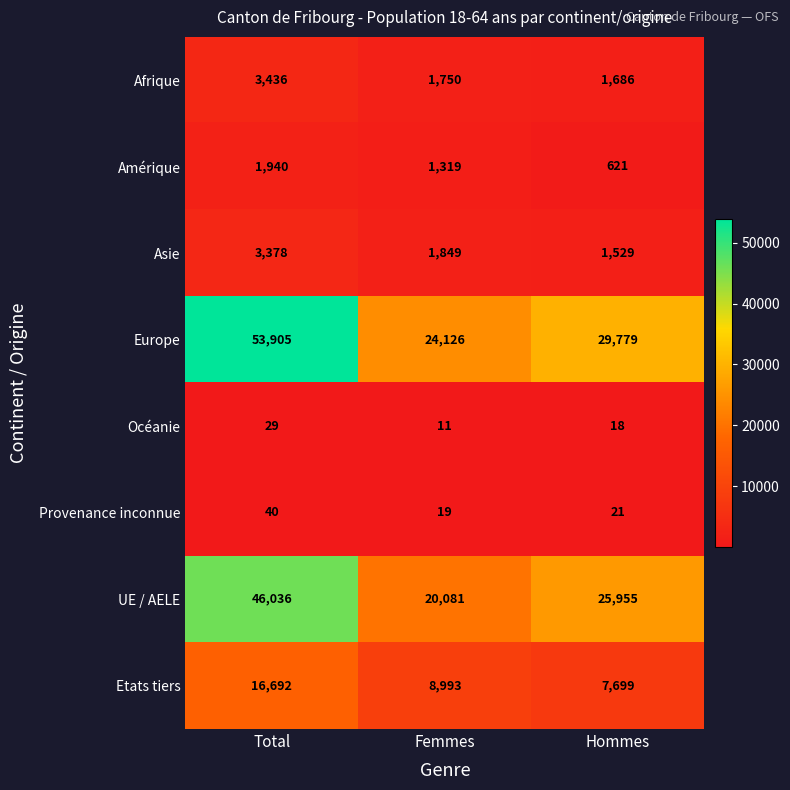

At which category is the sum across all series the highest?

Total